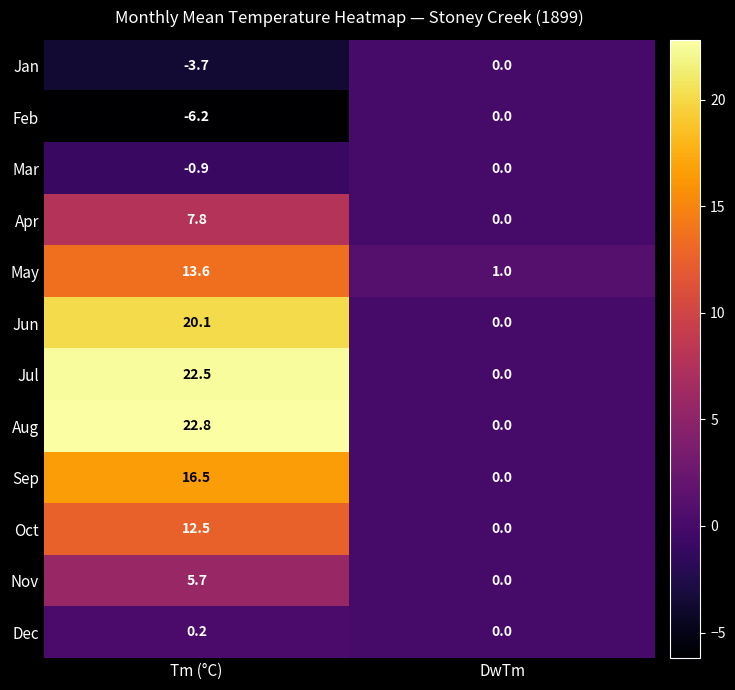

Reading left to right, transcribe all the data shown in this chart.

Jan: Tm (°C)=-3.7	DwTm=0.0
Feb: Tm (°C)=-6.2	DwTm=0.0
Mar: Tm (°C)=-0.9	DwTm=0.0
Apr: Tm (°C)=7.8	DwTm=0.0
May: Tm (°C)=13.6	DwTm=1.0
Jun: Tm (°C)=20.1	DwTm=0.0
Jul: Tm (°C)=22.5	DwTm=0.0
Aug: Tm (°C)=22.8	DwTm=0.0
Sep: Tm (°C)=16.5	DwTm=0.0
Oct: Tm (°C)=12.5	DwTm=0.0
Nov: Tm (°C)=5.7	DwTm=0.0
Dec: Tm (°C)=0.2	DwTm=0.0